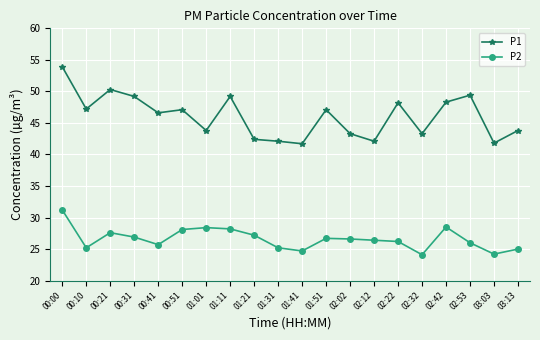

True or false: P2 and P1 cross at least once.

False